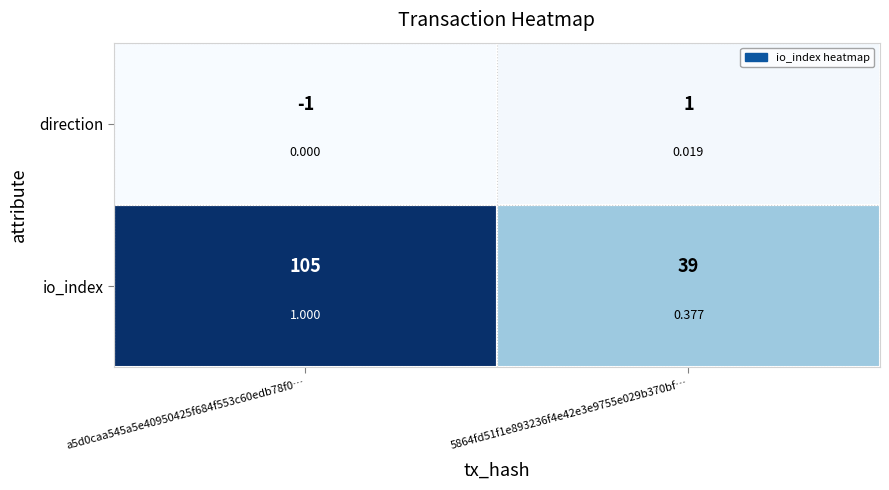

How many values in the direction series exceed 0?

1